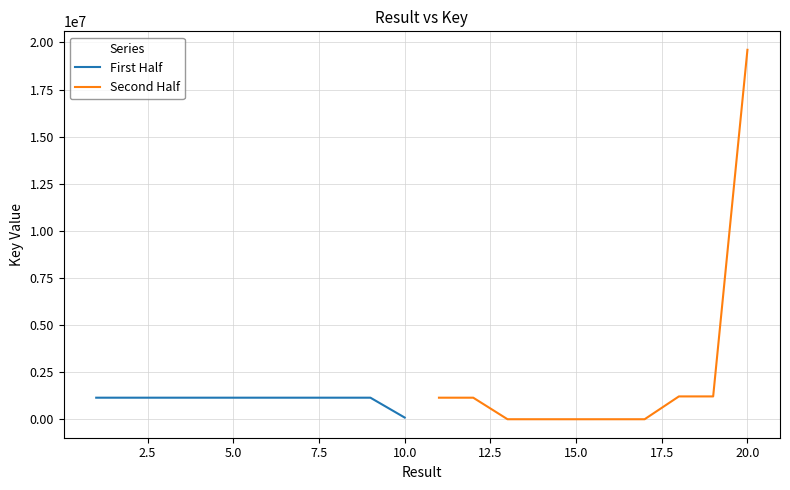

What is the minimum value shown in the chart?

1832